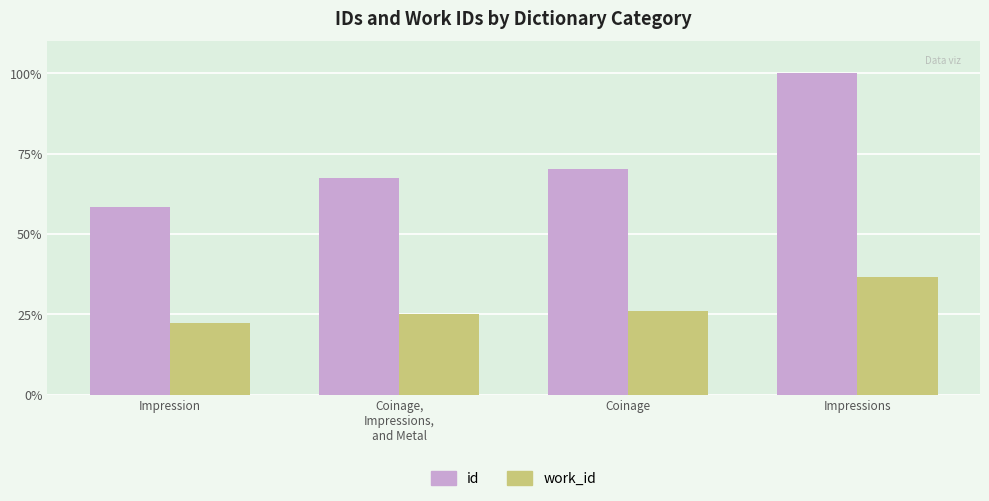

What are all the series names shown in the legend?

id, work_id